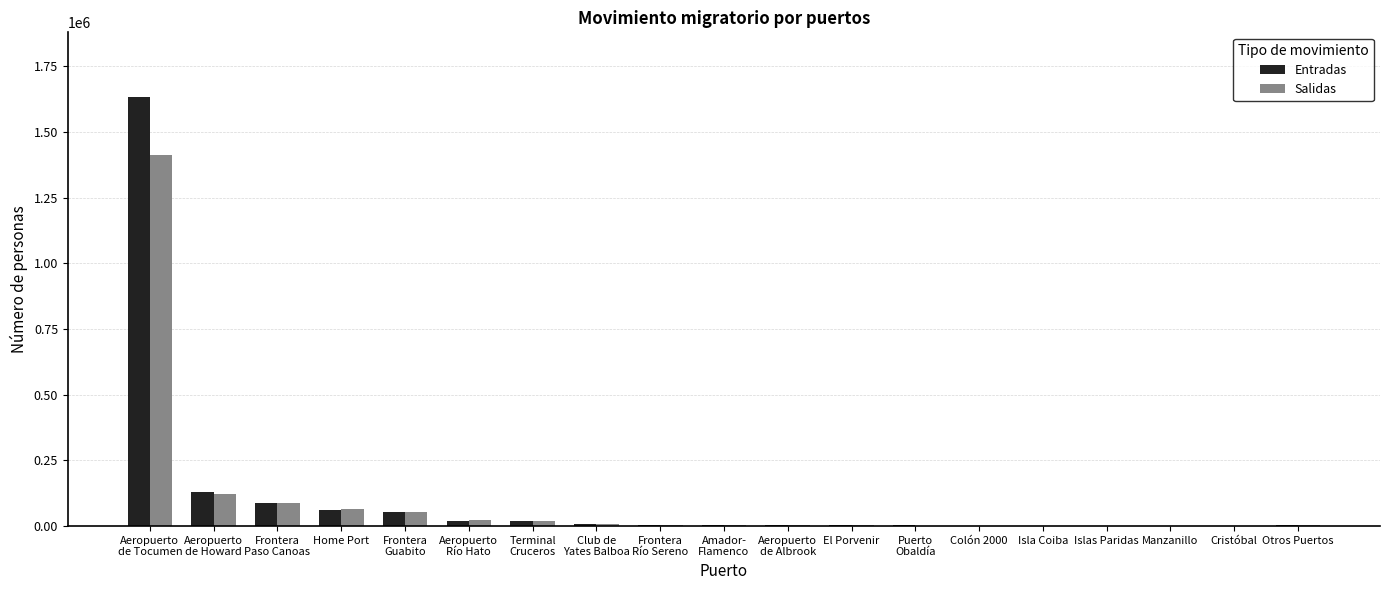

What is the difference between the Salidas values at Colón 2000 and Puerto
Obaldía?

7